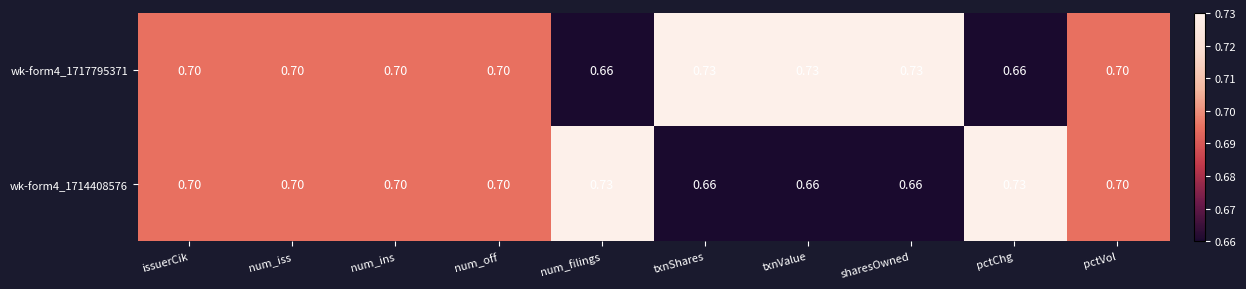

At how many categories does at least one series exceed 0?

10